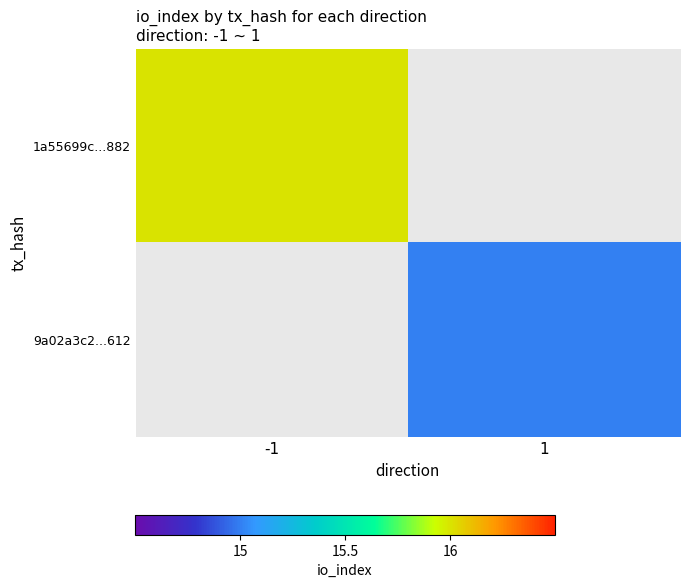

Rank the series by their maximum value, from lowest to highest.

9a02a3c2...612, 1a55699c...882